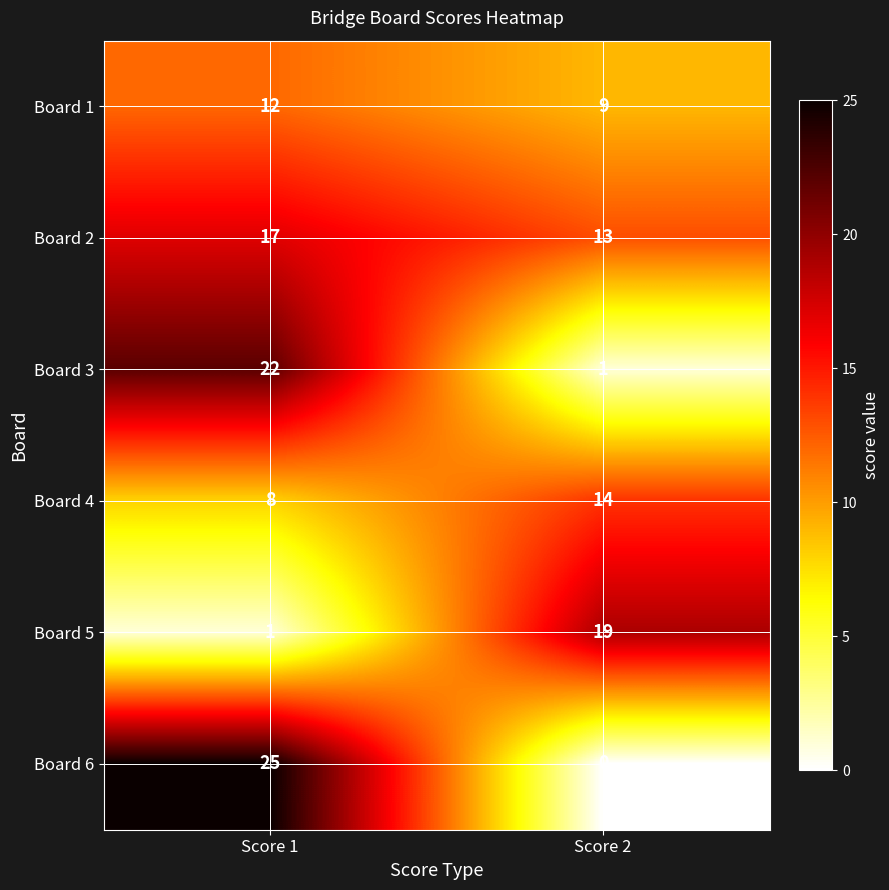

Reading left to right, transcribe all the data shown in this chart.

Board 1: 12	9
Board 2: 17	13
Board 3: 22	1
Board 4: 8	14
Board 5: 1	19
Board 6: 25	0